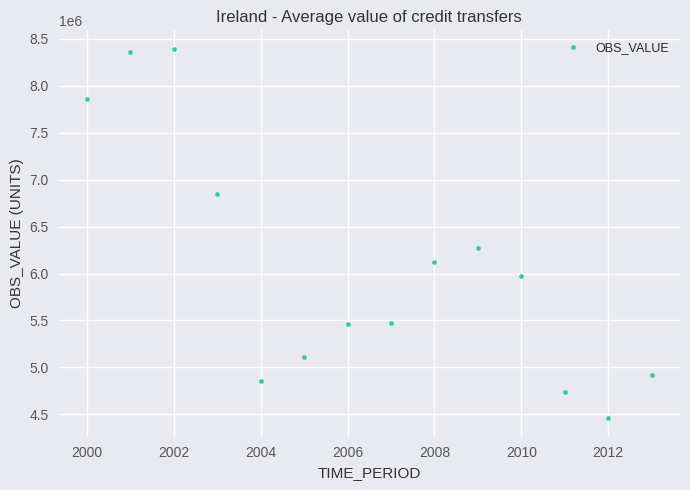

What Y value in the scatter plot is closest to 6426558?

6276923.1